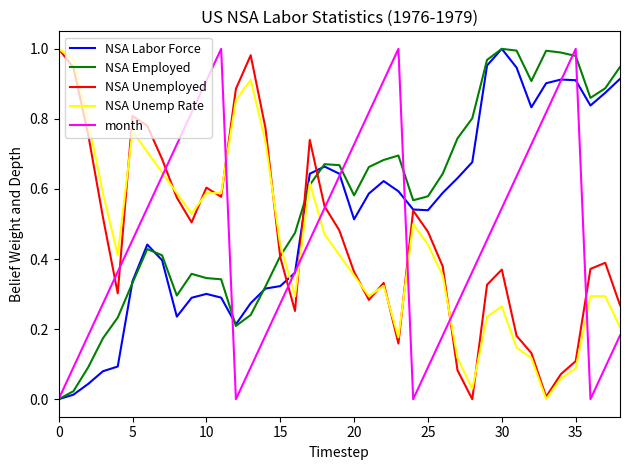

Which series has the largest total across all categories?

NSA Employed